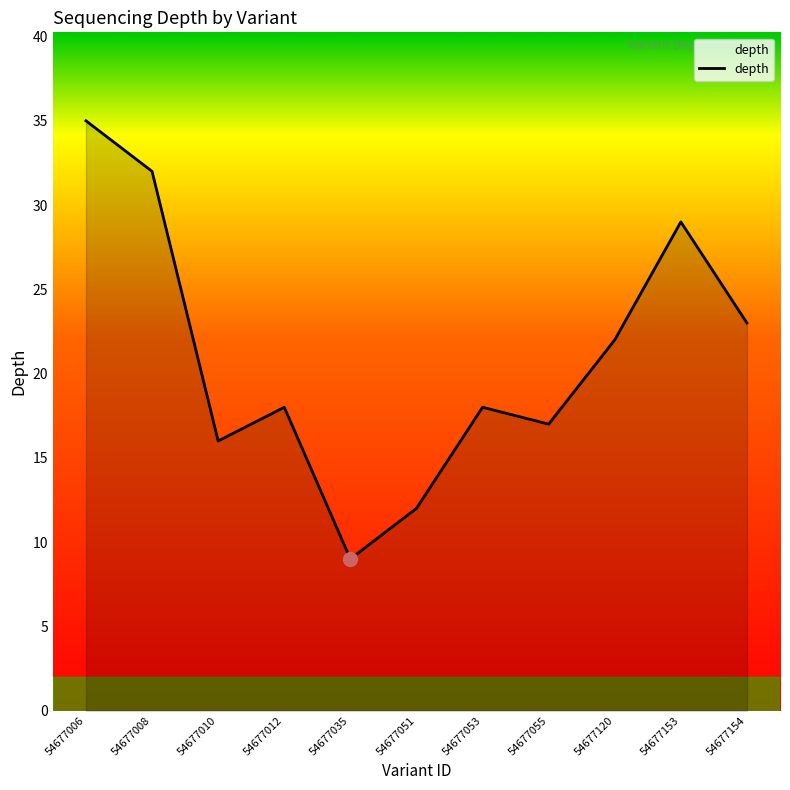

What is the difference between the values at 54677051 and 54677012?

6